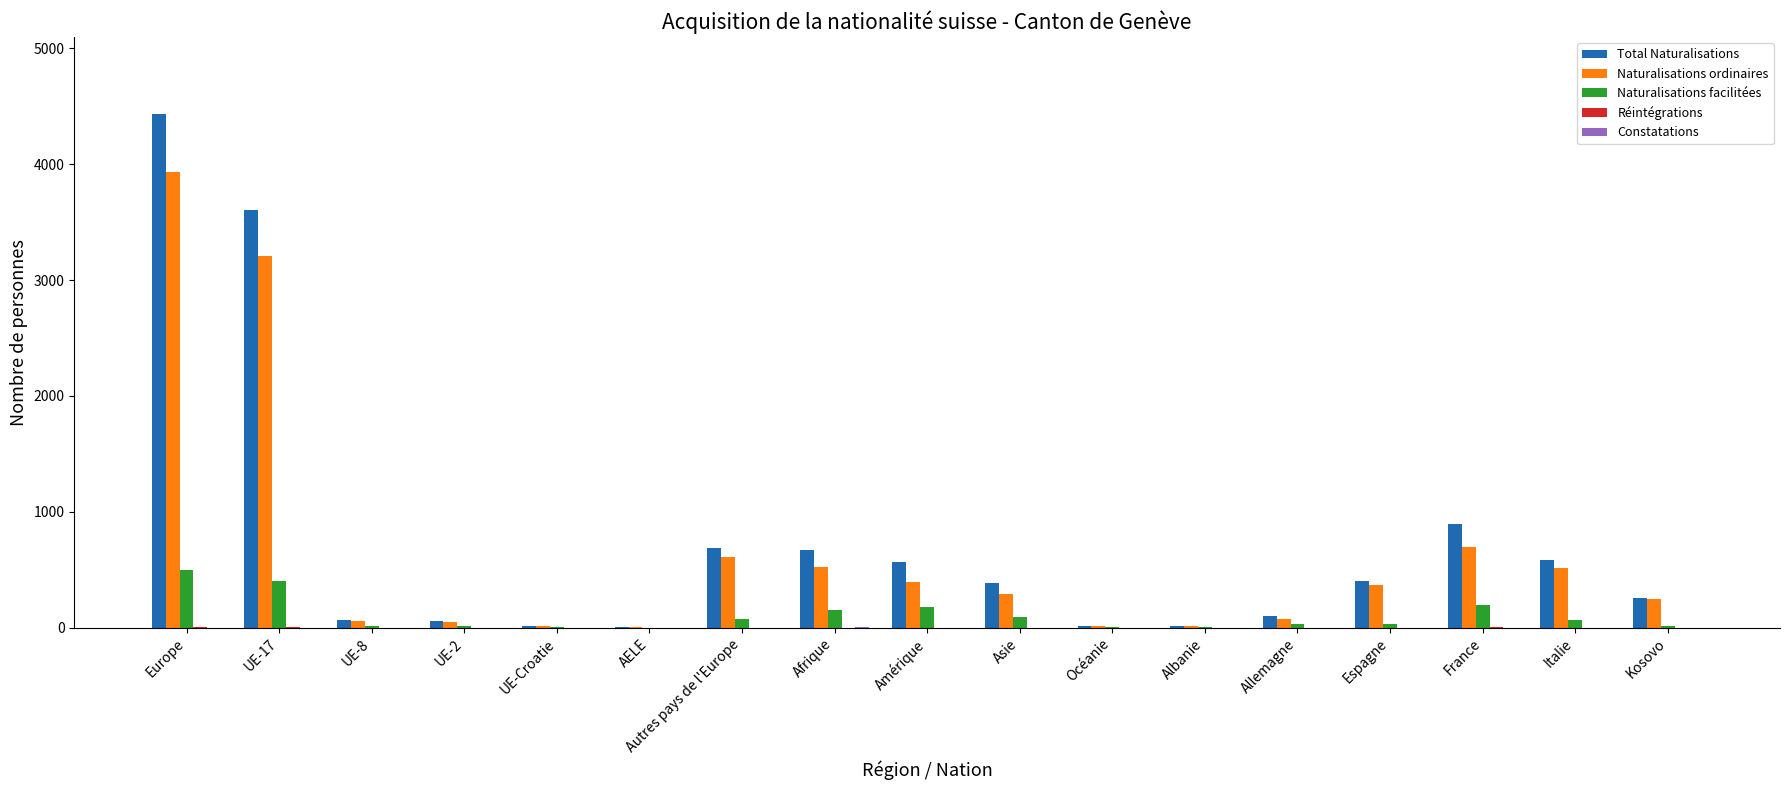

Which series changed the most between Amérique and Kosovo?

Total Naturalisations